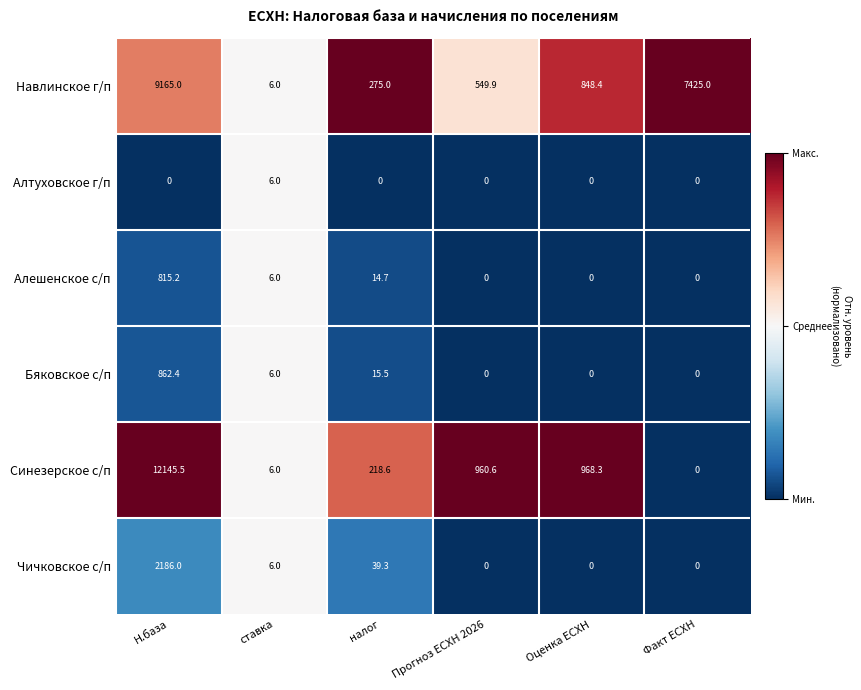

Which category has the highest value in the Бяковское с/п series?

Н.база